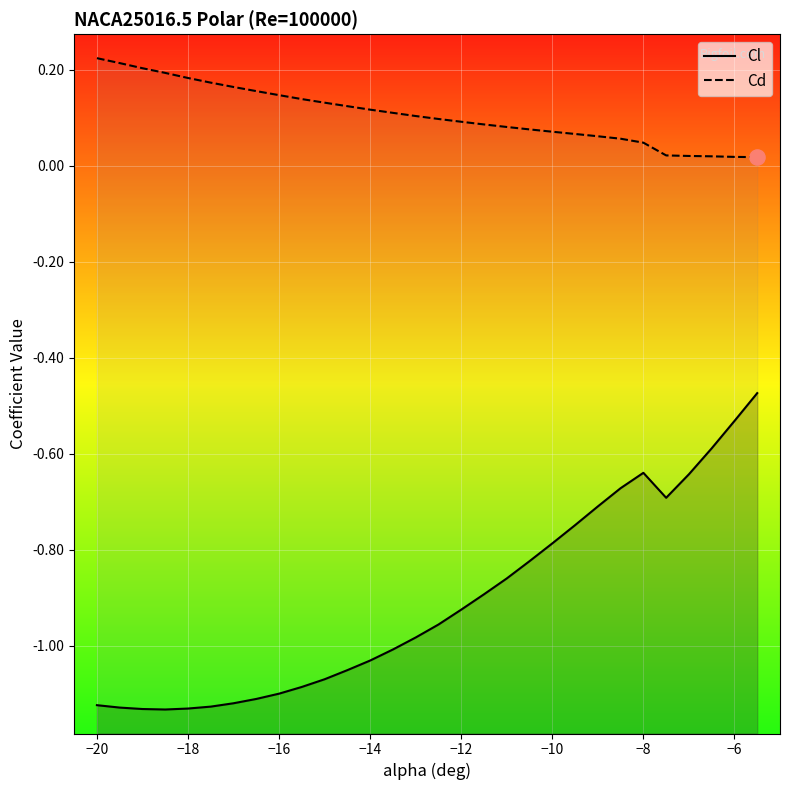

Which series reaches the maximum Y coordinate?

Cd